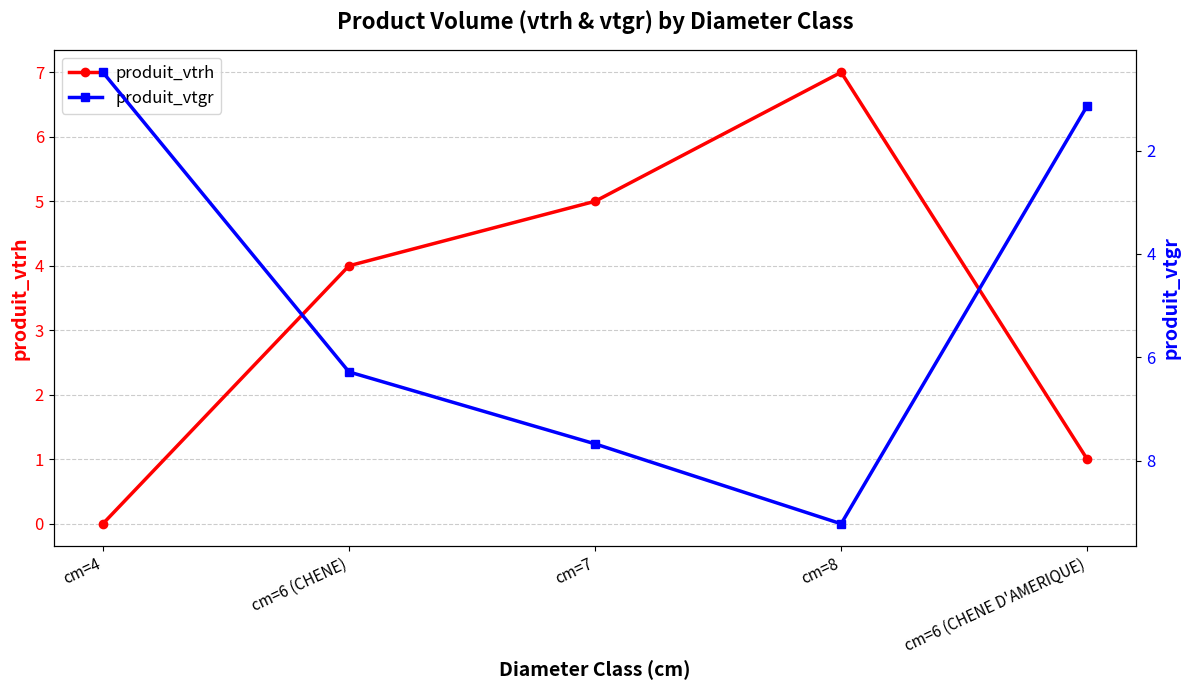

At which label does produit_vtgr reach its minimum?

cm=4